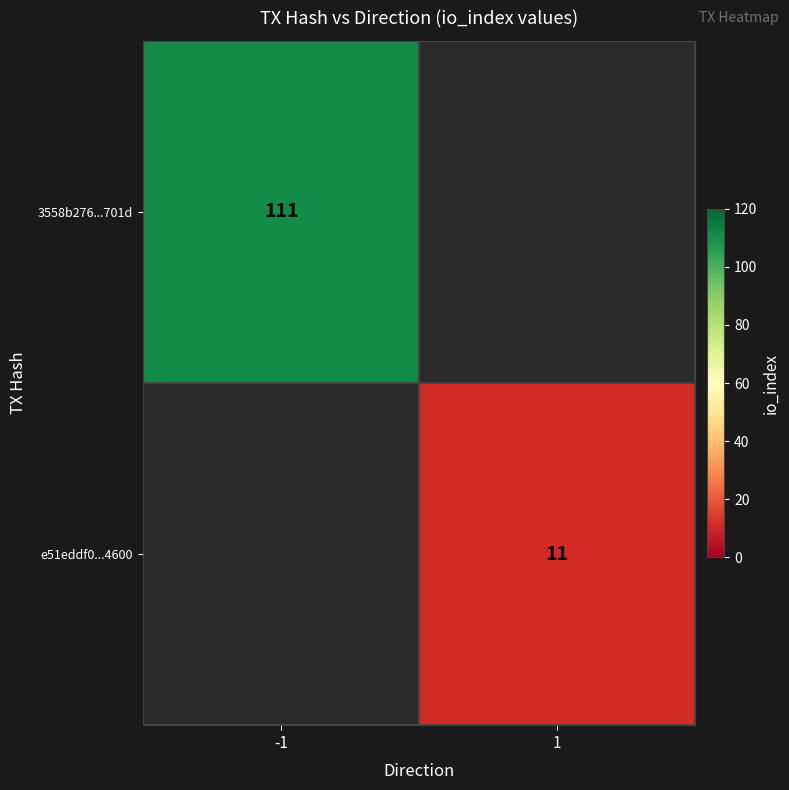

True or false: e51eddf0...4600 has a value of 18.7 at 1.

False